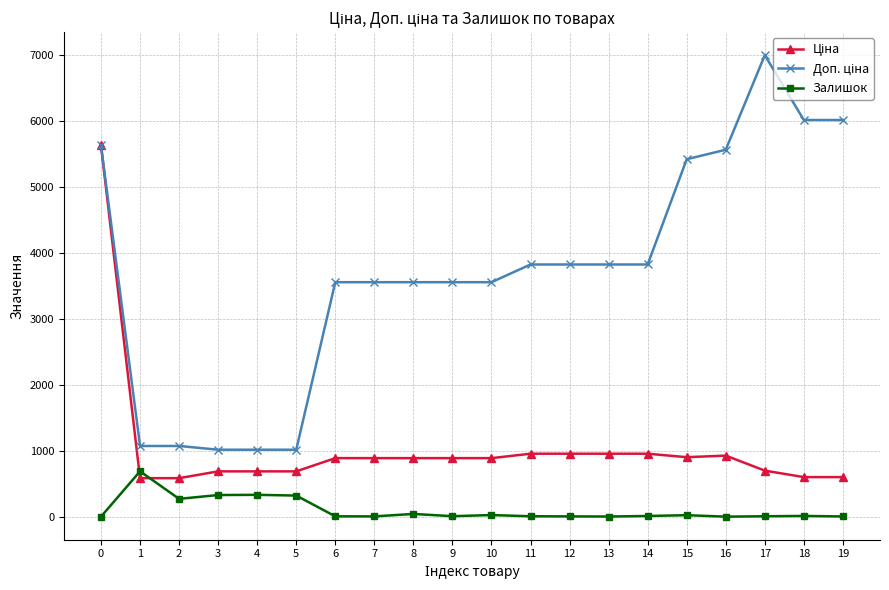

What is the spread (max minus min) of values at 2?

802.5